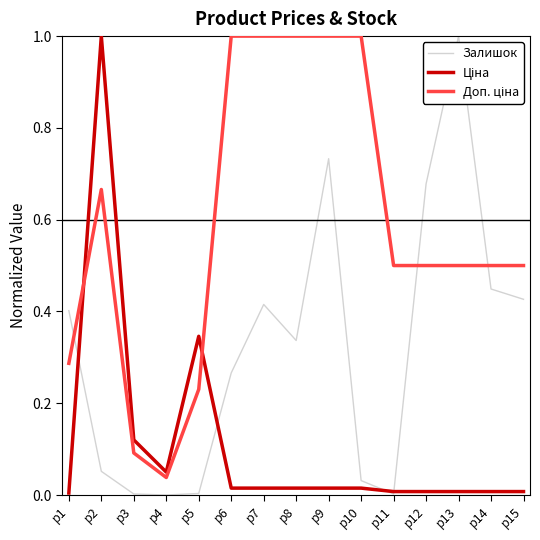

The Залишок series shows 0.2 at p1. True or false?

False